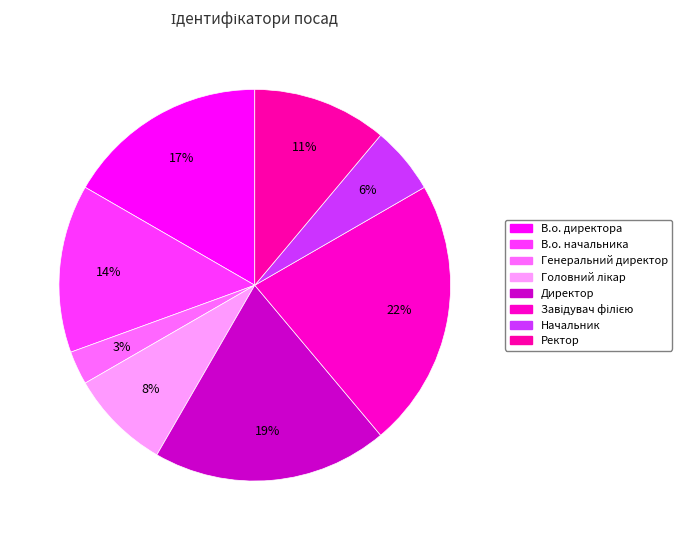

How many slices are in this pie chart?

8